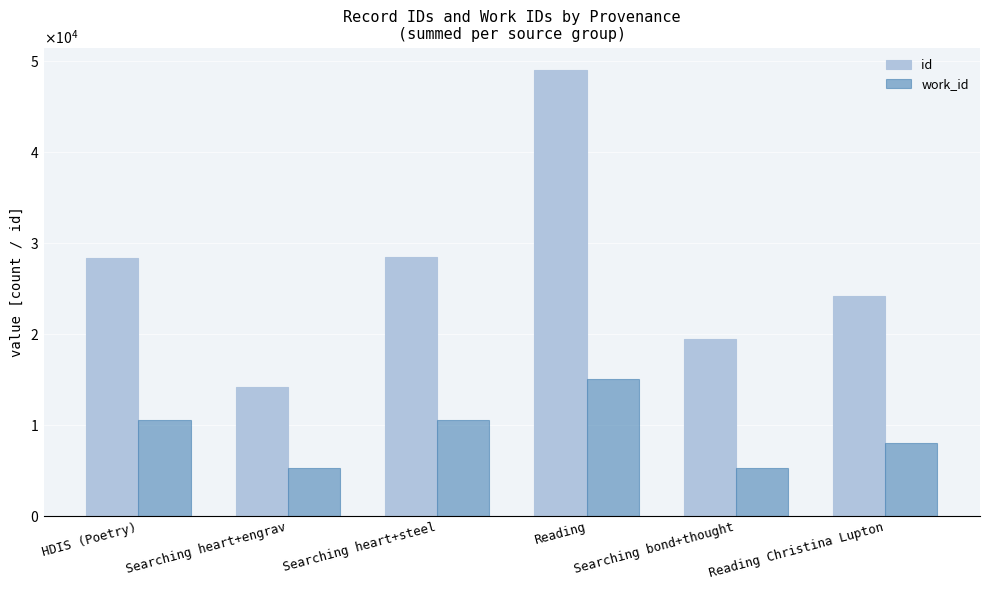

Are the bars horizontal?

No